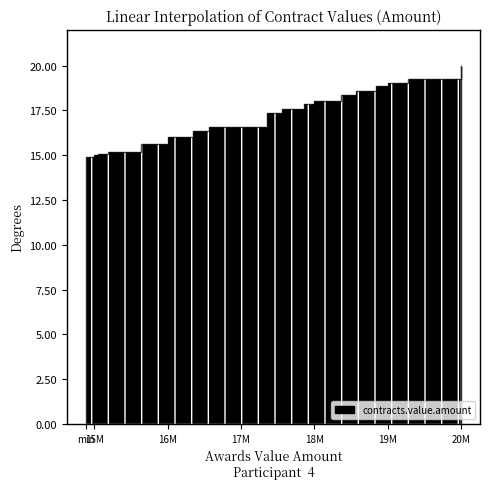

What is the label of the 7th point from the left?

16M